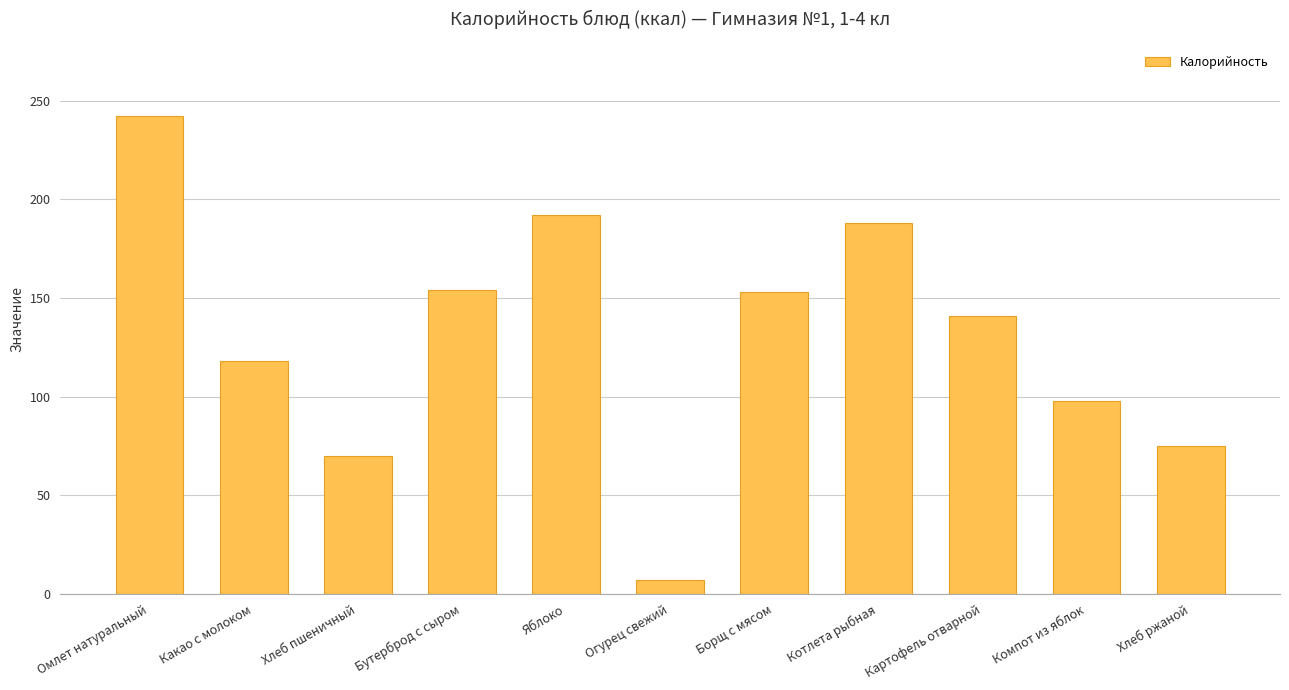

How many data points are less than 141?

5